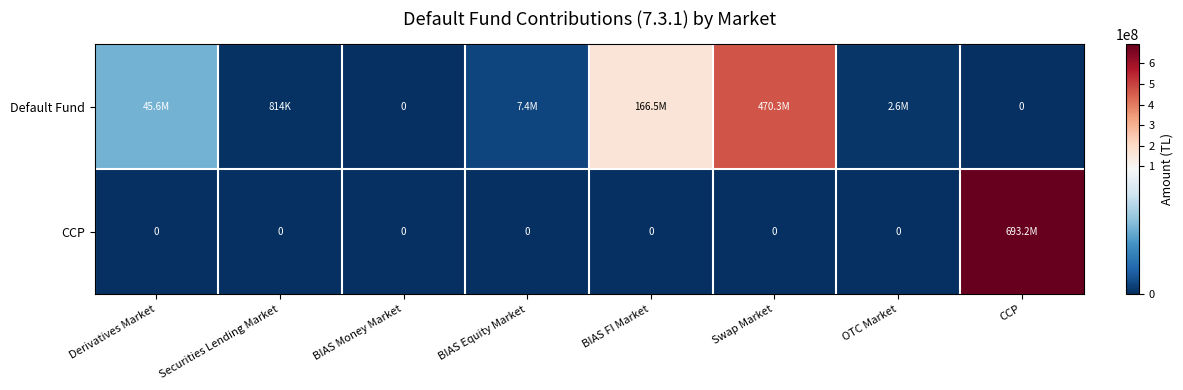

The Default Fund series shows 166509641.0 at BIAS FI Market. True or false?

True